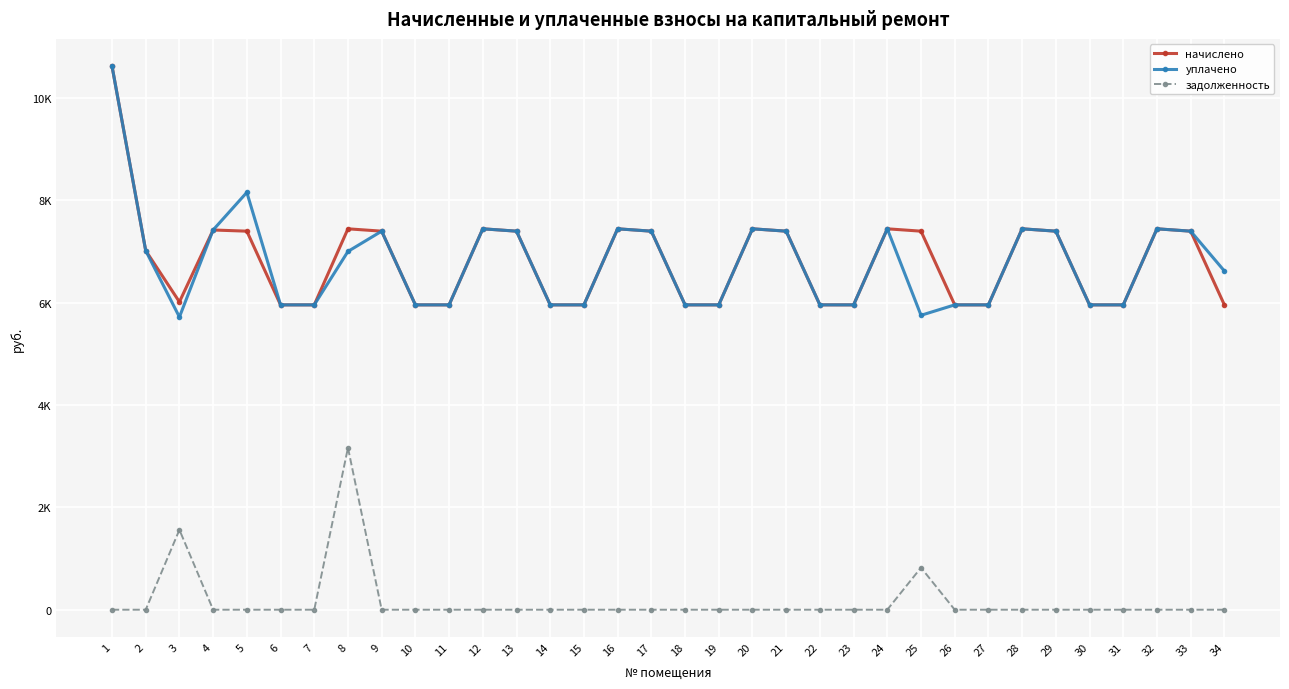

Which series changed the most between 6 and 7?

начислено